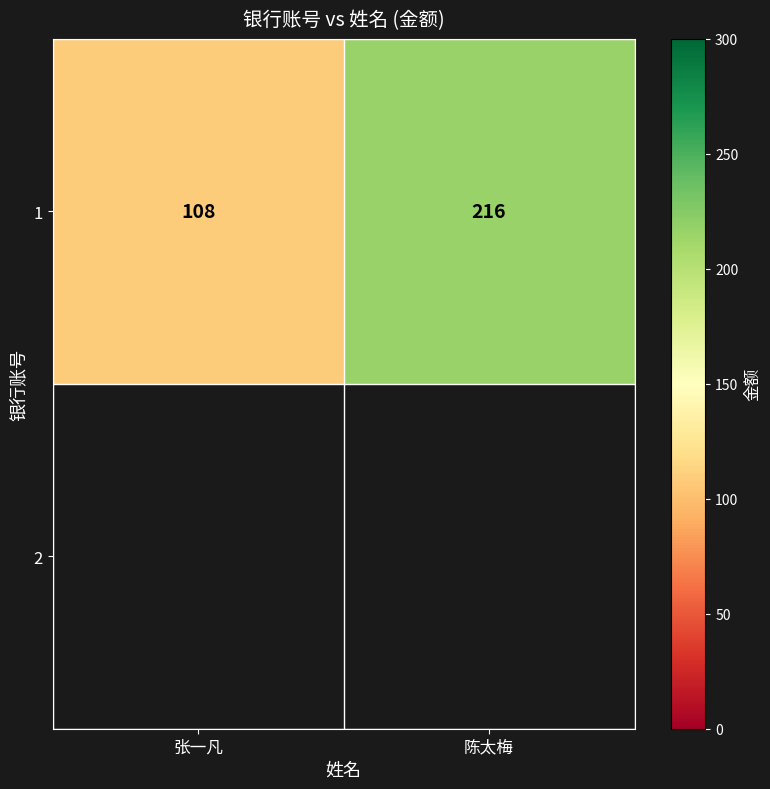

Which category has the highest value across all series?

陈太梅